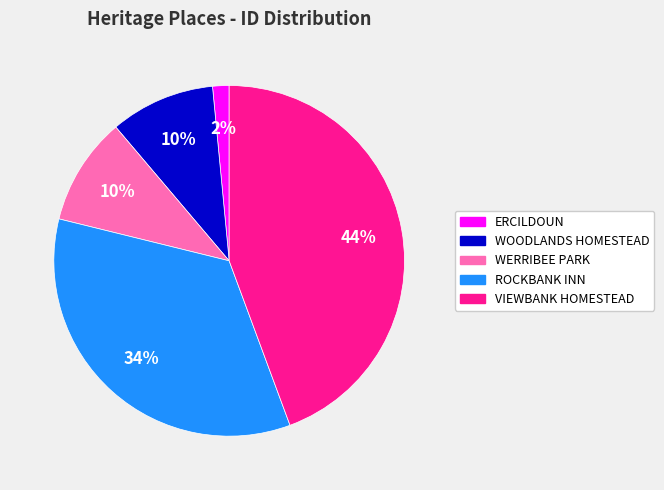

To the nearest percent, what is the average slice percentage?

20%